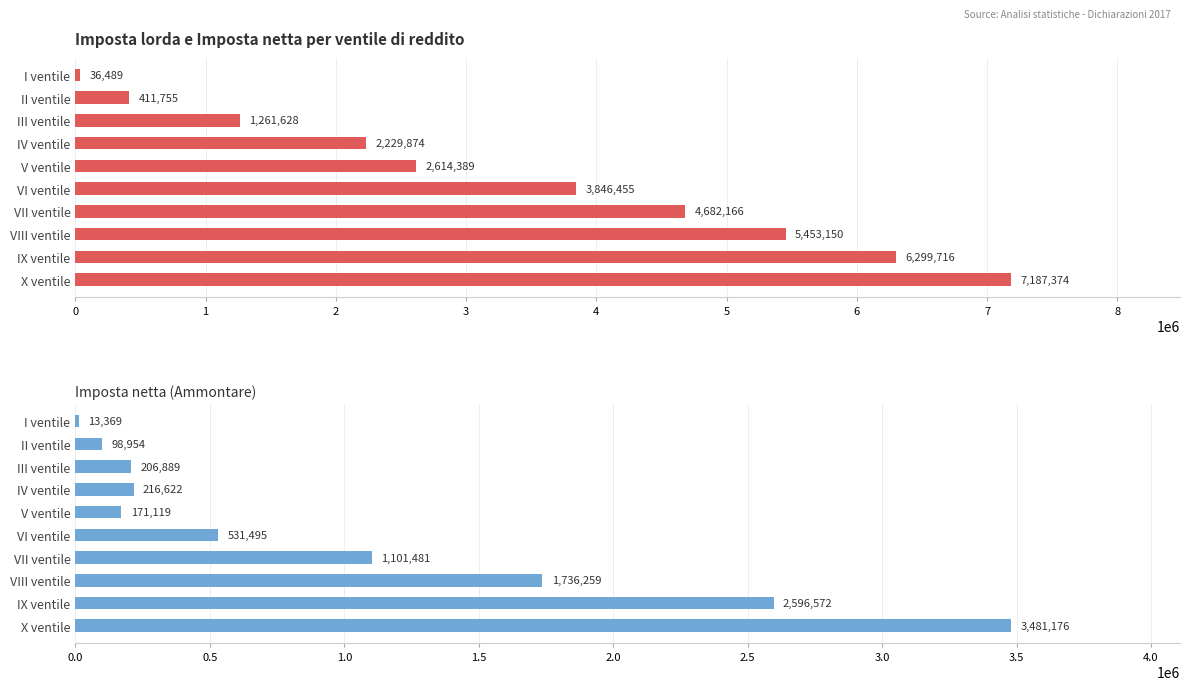

Reading left to right, transcribe all the data shown in this chart.

Imposta lorda (Ammontare): 36489	411755	1261628	2229874	2614389	3846455	4682166	5453150	6299716	7187374
Imposta netta (Ammontare): 13369	98954	206889	216622	171119	531495	1101481	1736259	2596572	3481176